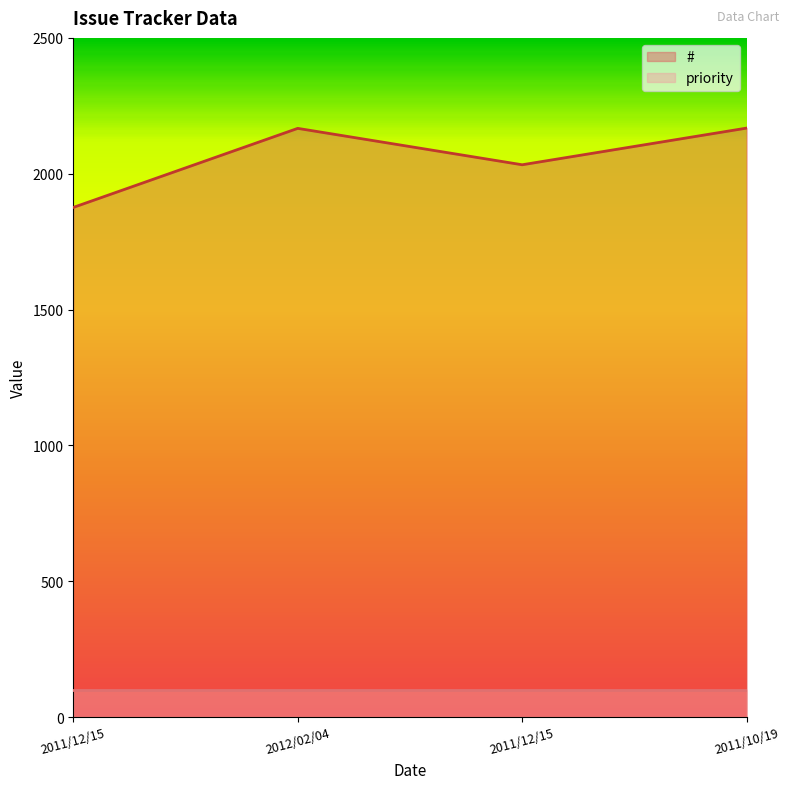

What is the difference between the maximum and minimum values?

292